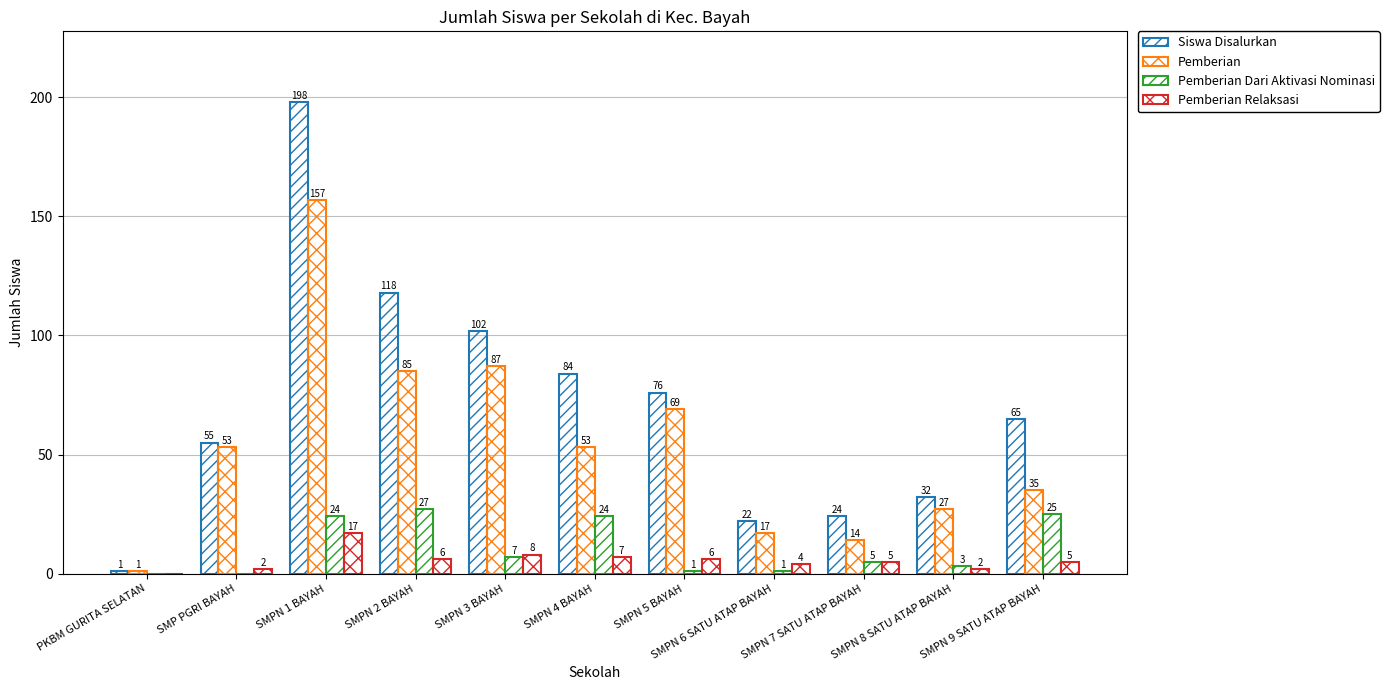

Is the value of Siswa Disalurkan at SMPN 2 BAYAH greater than the value of Pemberian Relaksasi at SMPN 4 BAYAH?

Yes